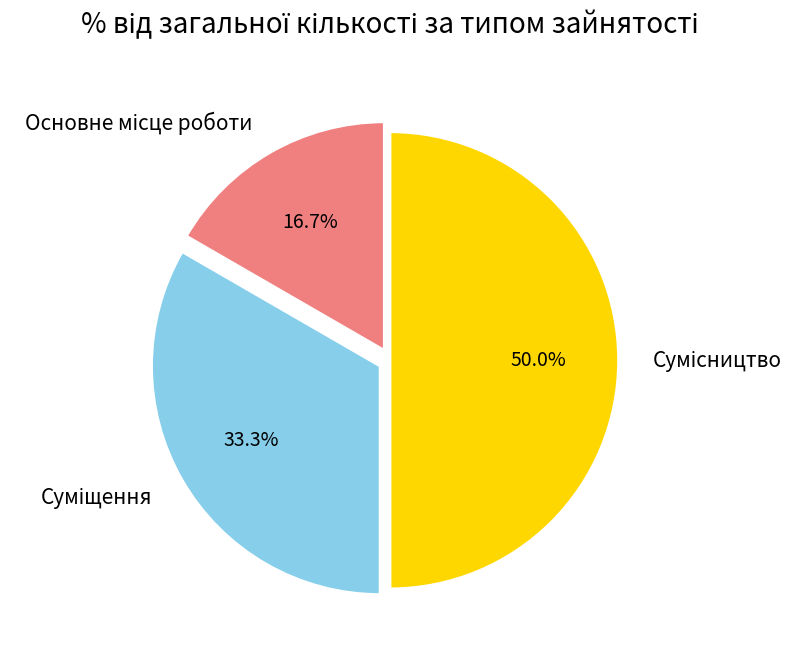

Rank the categories by value from lowest to highest.

Основне місце роботи, Суміщення, Сумісництво